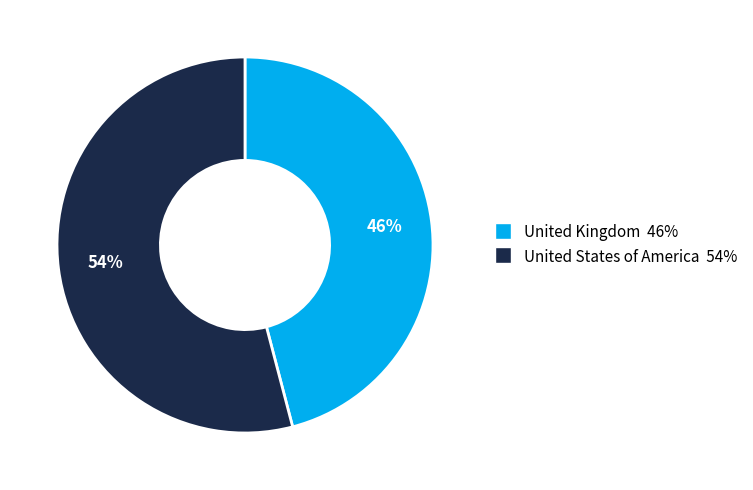

Count the number of slices in the pie.

2